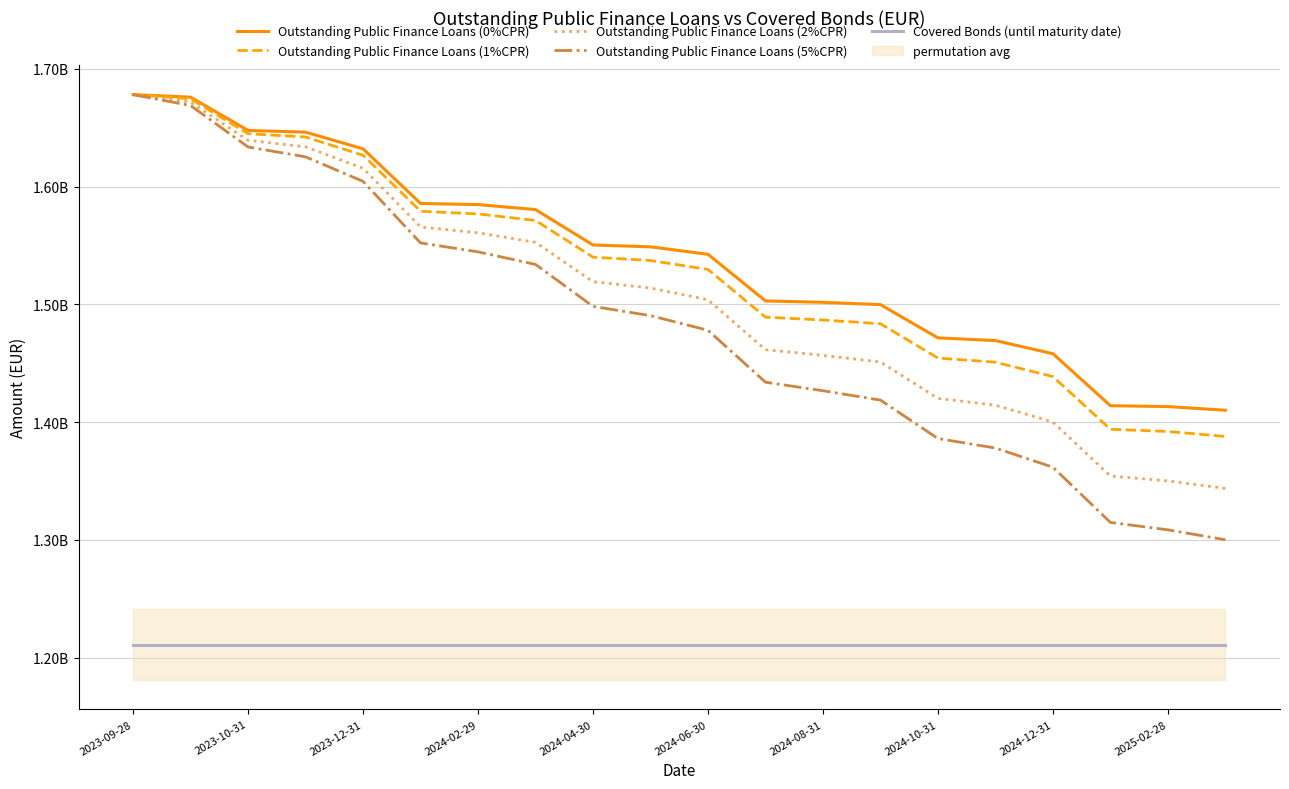

At which category is the sum across all series the highest?

2023-09-28